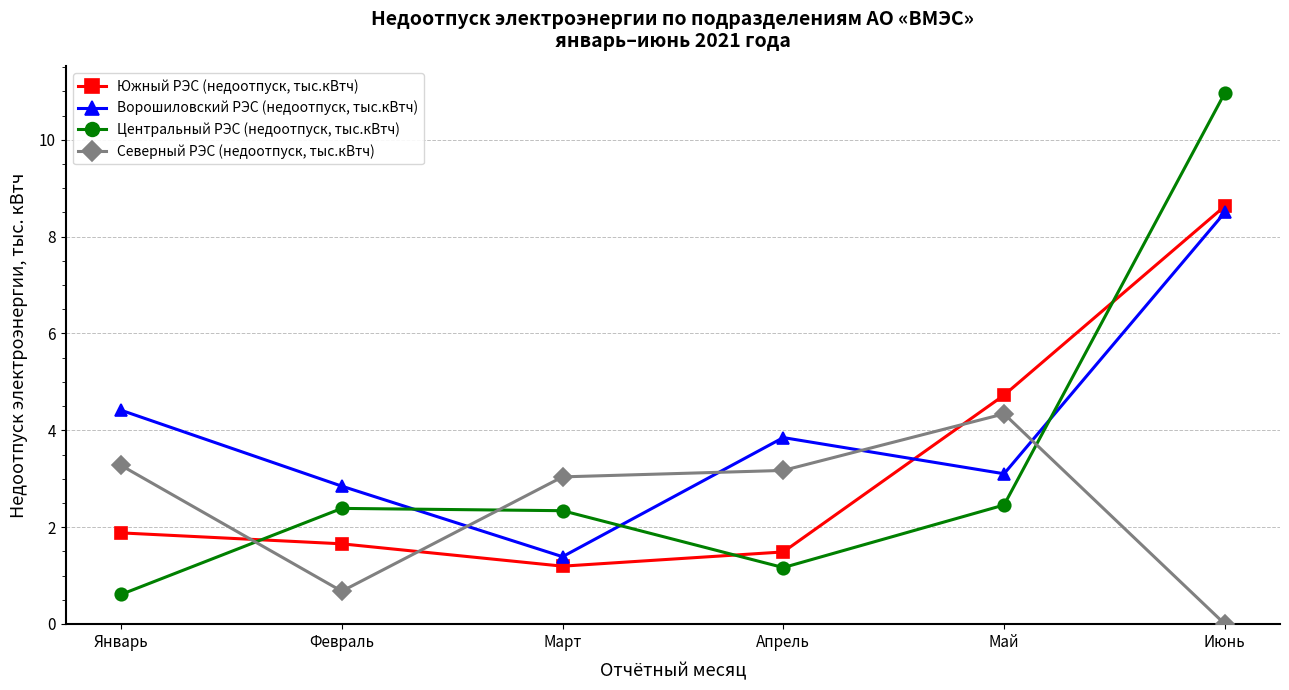

After their last crossing, which series has the higher values: Ворошиловский РЭС (недоотпуск, тыс.кВтч) or Северный РЭС (недоотпуск, тыс.кВтч)?

Ворошиловский РЭС (недоотпуск, тыс.кВтч)